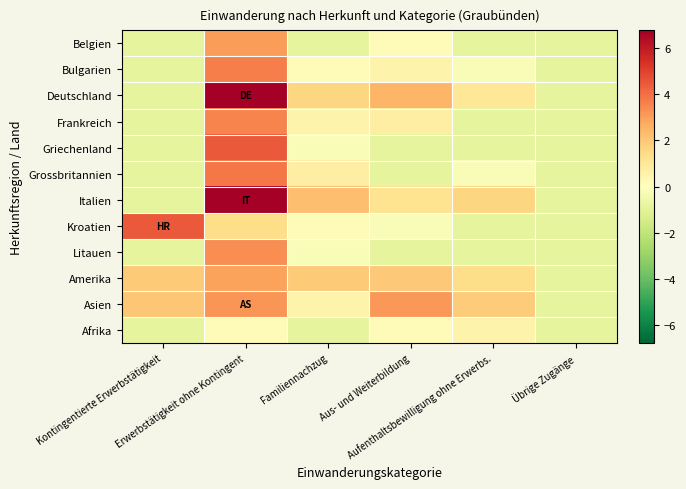

At which category is the sum across all series the highest?

Erwerbstätigkeit ohne Kontingent